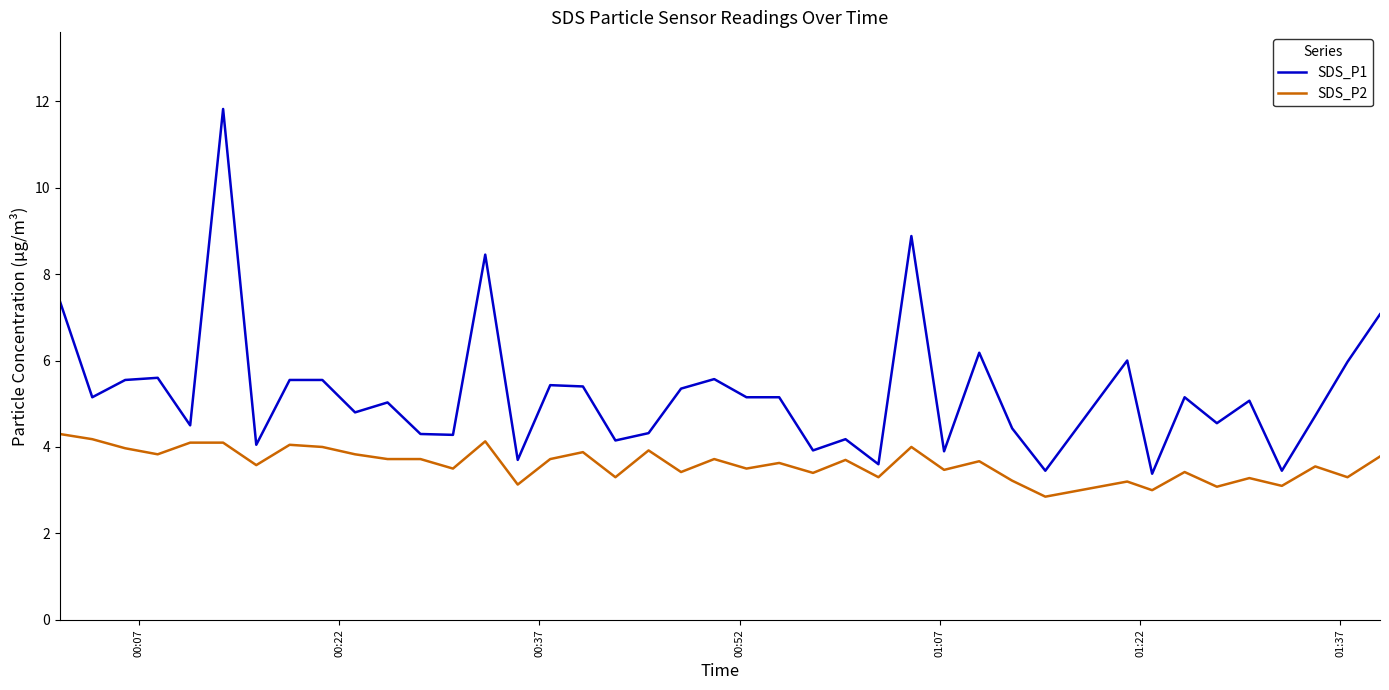

True or false: SDS_P1 and SDS_P2 intersect in this chart.

False